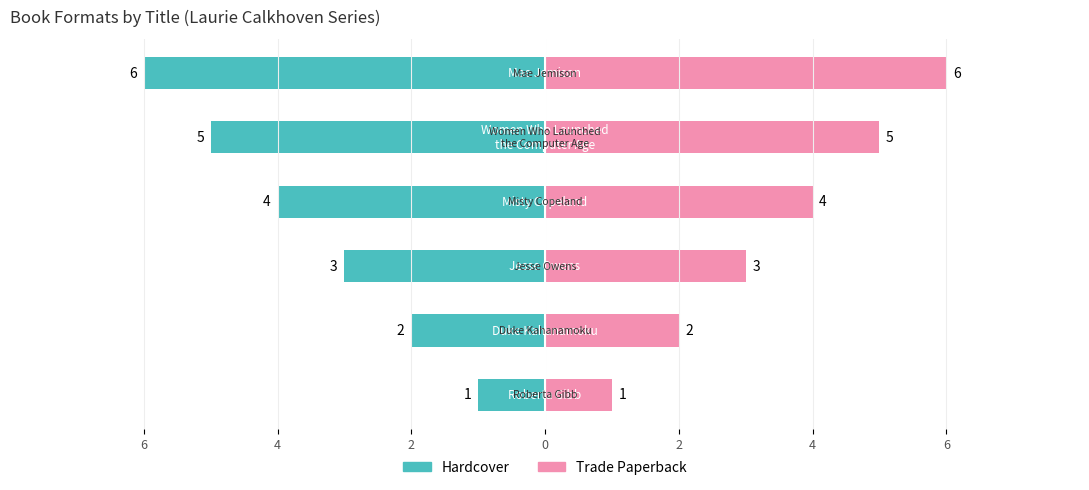

Are the bars horizontal?

Yes